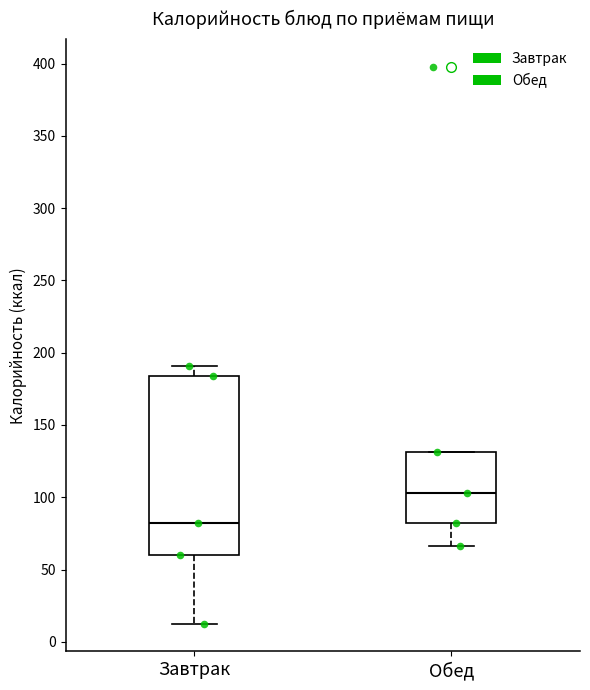

Reading left to right, transcribe this box plot: for each box, give where its median line is, the range the box spans, and where its two whiskers end, as read against the y-axis. The values are not printed on the chart, so give them approximately, as read against the axis.

Завтрак: median 80, box 60 to 185, whiskers 15 to 190
Обед: median 105, box 80 to 130, whiskers 65 to 130